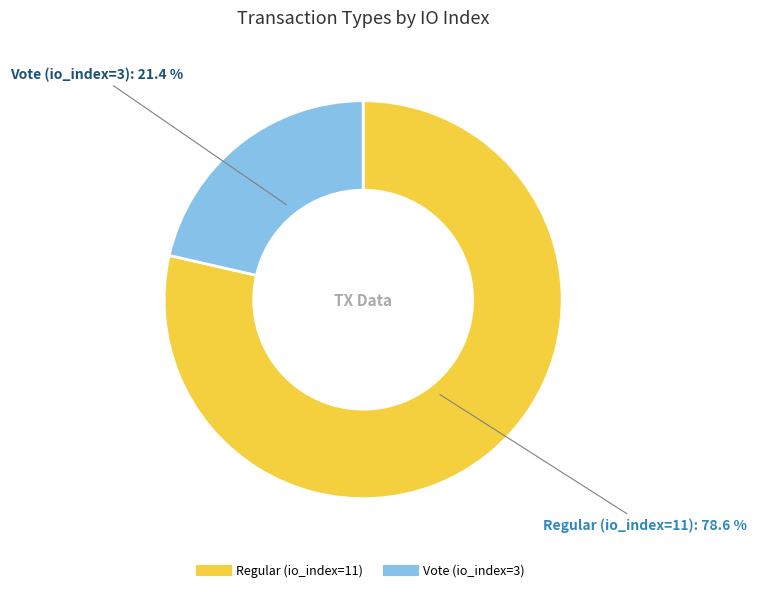

Rank the categories by value from lowest to highest.

Vote (io_index=3), Regular (io_index=11)